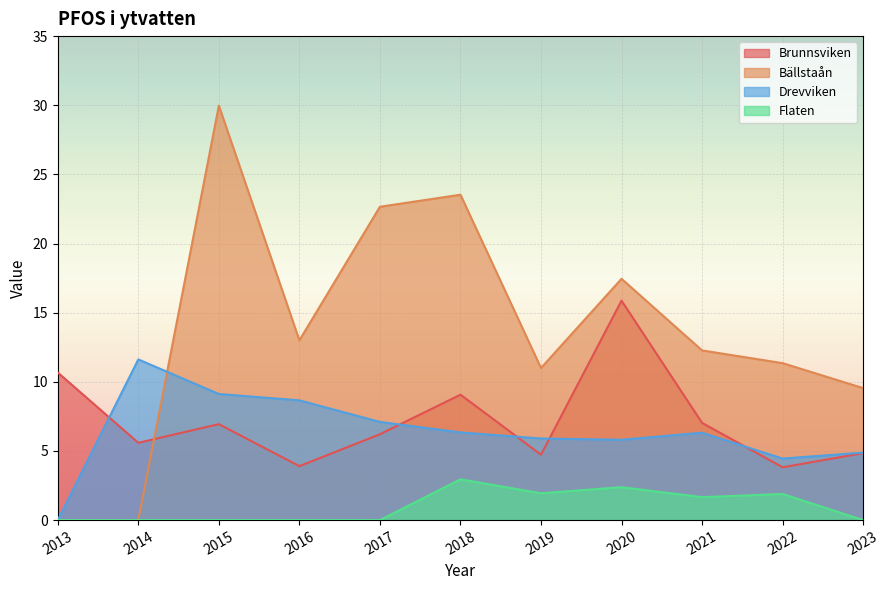

At which label does Bällstaån reach its peak?

2015